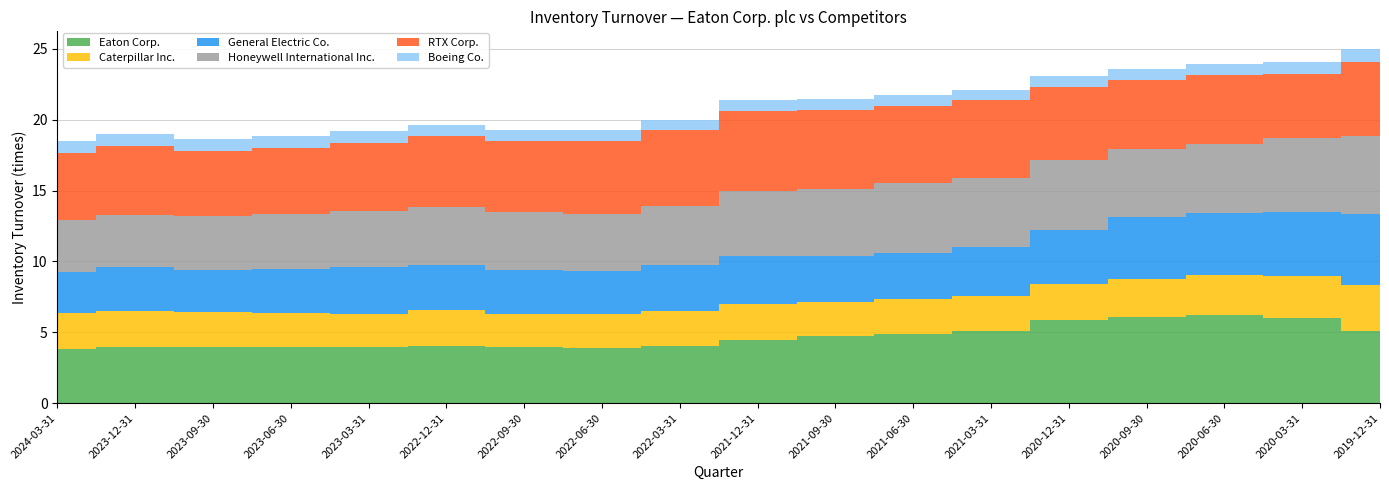

Reading right to left, transcribe all the data shown in this chart.

Eaton Corp.: 2019-12-31=5.1	2020-03-31=6.0	2020-06-30=6.2	2020-09-30=6.1	2020-12-31=5.9	2021-03-31=5.1	2021-06-30=4.9	2021-09-30=4.7	2021-12-31=4.5	2022-03-31=4.0	2022-06-30=3.9	2022-09-30=4.0	2022-12-31=4.0	2023-03-31=3.9	2023-06-30=3.9	2023-09-30=3.9	2023-12-31=4.0	2024-03-31=3.9
Caterpillar Inc.: 2019-12-31=3.2	2020-03-31=3.0	2020-06-30=2.8	2020-09-30=2.7	2020-12-31=2.5	2021-03-31=2.5	2021-06-30=2.5	2021-09-30=2.4	2021-12-31=2.5	2022-03-31=2.5	2022-06-30=2.4	2022-09-30=2.4	2022-12-31=2.5	2023-03-31=2.4	2023-06-30=2.4	2023-09-30=2.5	2023-12-31=2.6	2024-03-31=2.5
General Electric Co.: 2019-12-31=5.0	2020-03-31=4.5	2020-06-30=4.4	2020-09-30=4.4	2020-12-31=3.8	2021-03-31=3.5	2021-06-30=3.3	2021-09-30=3.2	2021-12-31=3.4	2022-03-31=3.2	2022-06-30=3.0	2022-09-30=3.1	2022-12-31=3.2	2023-03-31=3.3	2023-06-30=3.1	2023-09-30=3.0	2023-12-31=3.0	2024-03-31=2.9
Honeywell International Inc.: 2019-12-31=5.5	2020-03-31=5.2	2020-06-30=4.9	2020-09-30=4.8	2020-12-31=4.9	2021-03-31=4.8	2021-06-30=4.9	2021-09-30=4.7	2021-12-31=4.5	2022-03-31=4.2	2022-06-30=4.1	2022-09-30=4.1	2022-12-31=4.0	2023-03-31=3.9	2023-06-30=3.8	2023-09-30=3.8	2023-12-31=3.7	2024-03-31=3.6
RTX Corp.: 2019-12-31=5.2	2020-03-31=4.5	2020-06-30=4.8	2020-09-30=4.9	2020-12-31=5.1	2021-03-31=5.5	2021-06-30=5.5	2021-09-30=5.6	2021-12-31=5.7	2022-03-31=5.3	2022-06-30=5.1	2022-09-30=5.0	2022-12-31=5.0	2023-03-31=4.8	2023-06-30=4.7	2023-09-30=4.6	2023-12-31=4.8	2024-03-31=4.8
Boeing Co.: 2019-12-31=0.9	2020-03-31=0.9	2020-06-30=0.8	2020-09-30=0.7	2020-12-31=0.8	2021-03-31=0.7	2021-06-30=0.8	2021-09-30=0.8	2021-12-31=0.8	2022-03-31=0.7	2022-06-30=0.7	2022-09-30=0.8	2022-12-31=0.8	2023-03-31=0.8	2023-06-30=0.9	2023-09-30=0.9	2023-12-31=0.9	2024-03-31=0.8